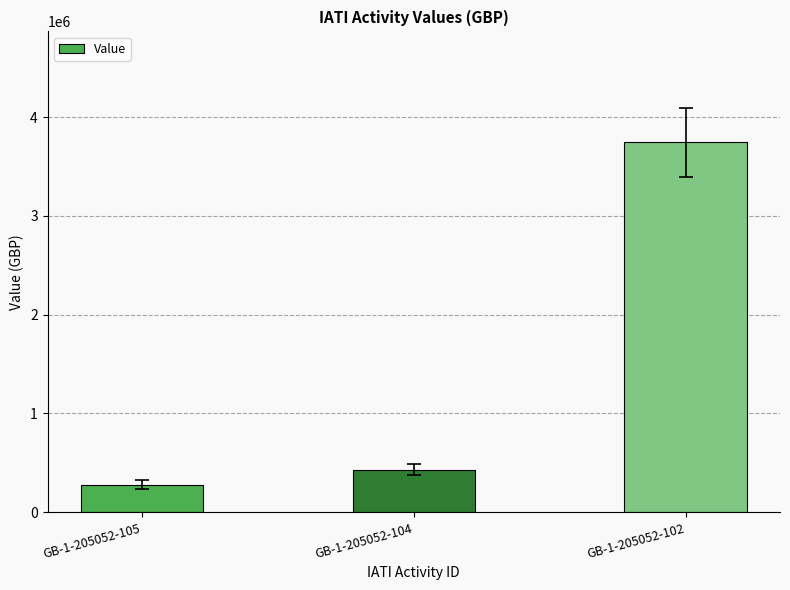

What is the approximate value at GB-1-205052-104?

432556